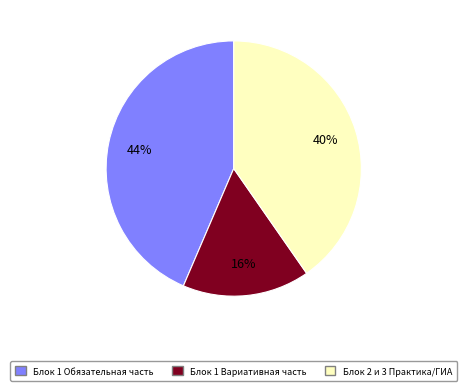

Is it true that Блок 1 Вариативная часть is 16% of the pie?

True